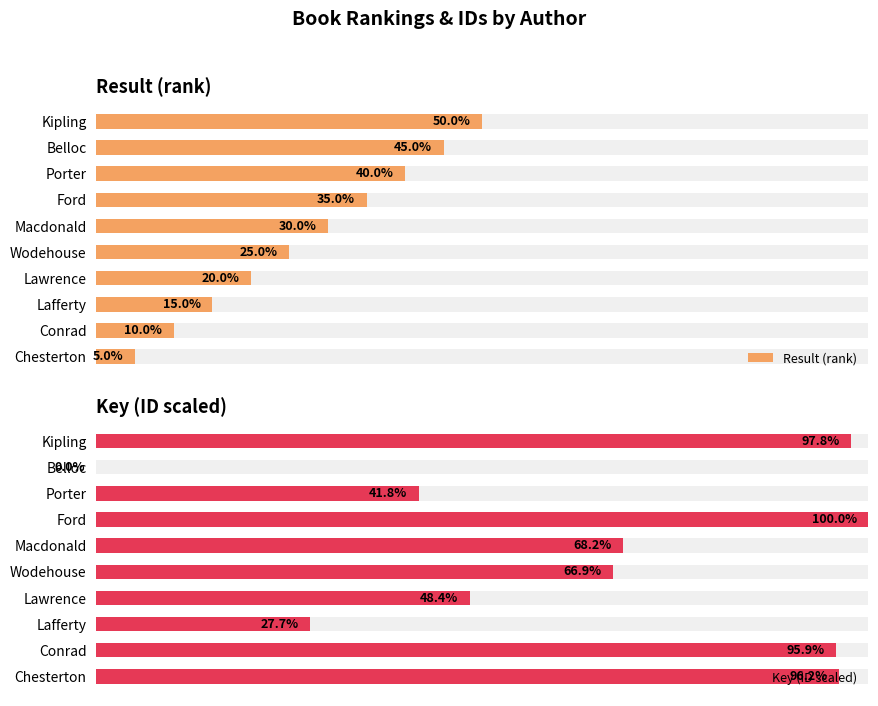

Does the chart contain any negative values?

No